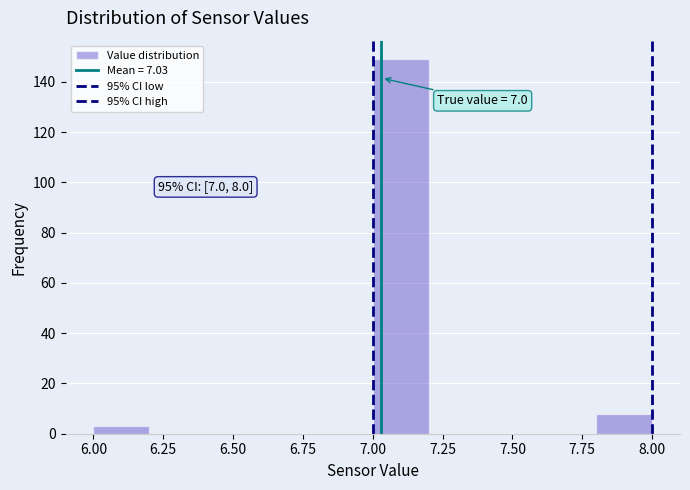

Over which range of the x-axis is the bar tallest?

7.0 to 7.2